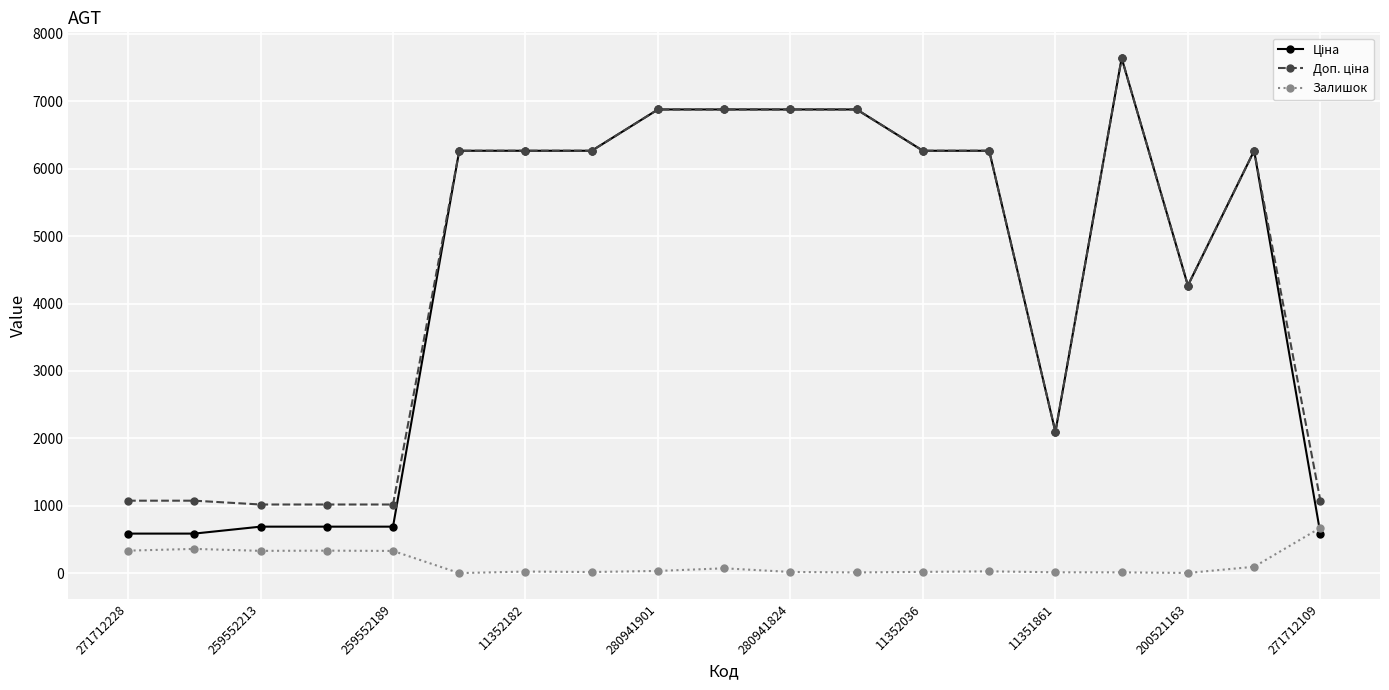

How many series are shown in this chart?

3